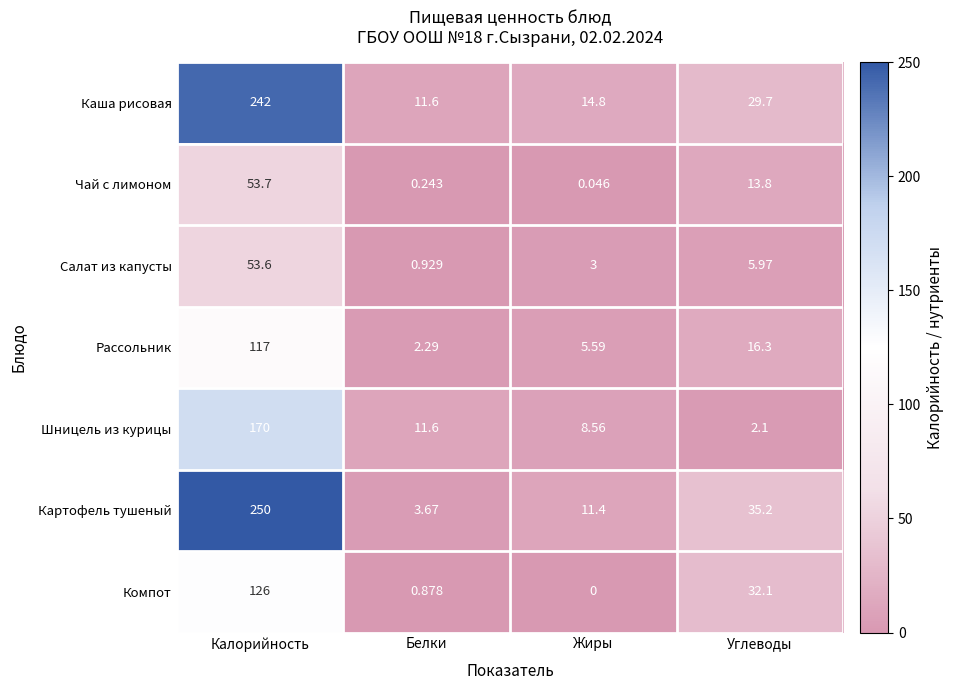

Which label corresponds to the largest value in the chart?

Калорийность